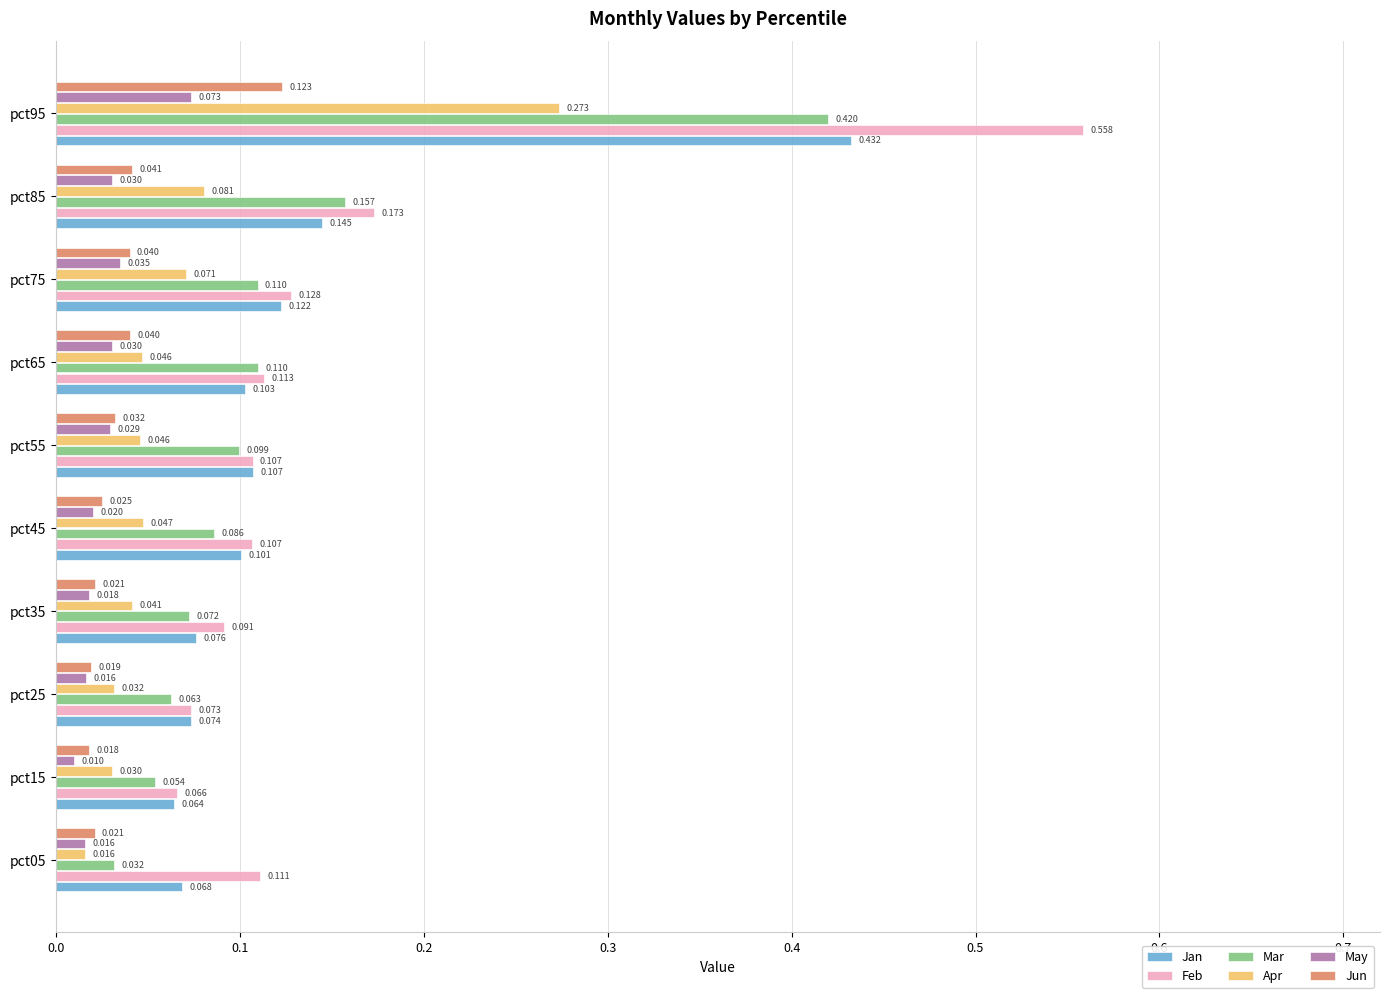

Which series changed the most between pct55 and pct95?

Feb